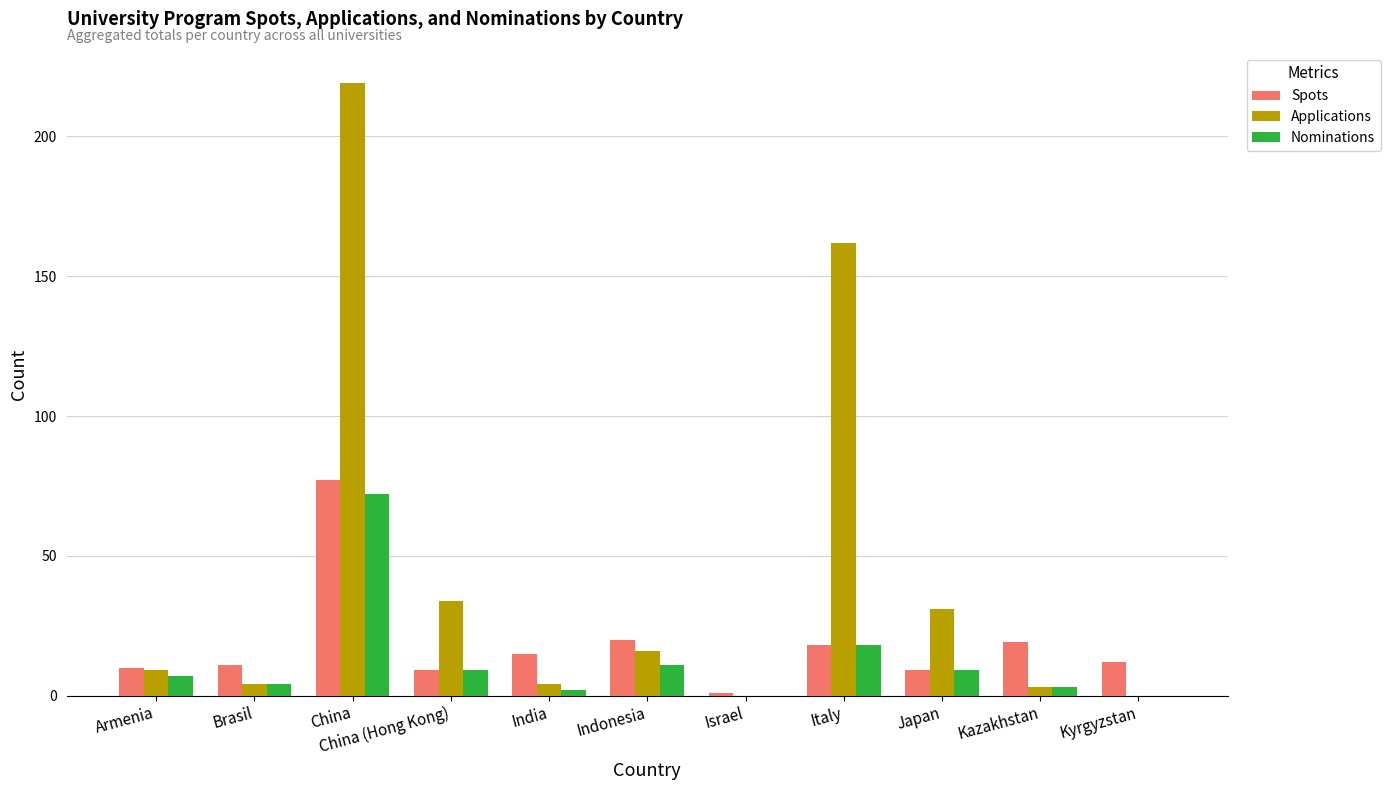

What are all the series names shown in the legend?

Spots, Applications, Nominations